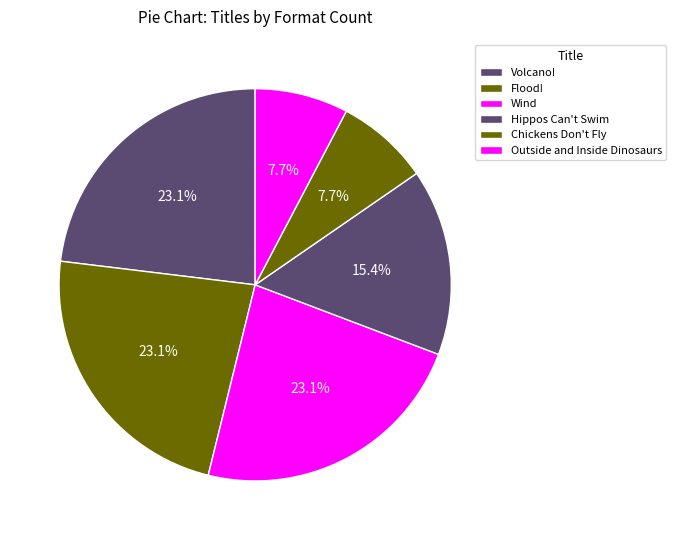

Count the number of slices in the pie.

6